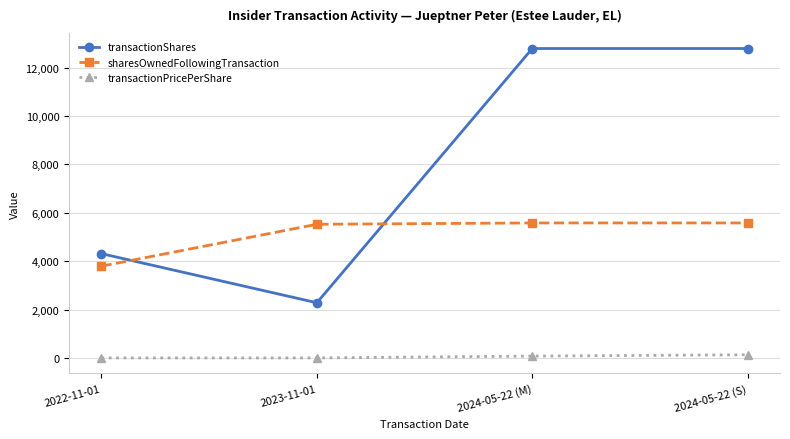

How many values in the transactionPricePerShare series exceed 76?

2